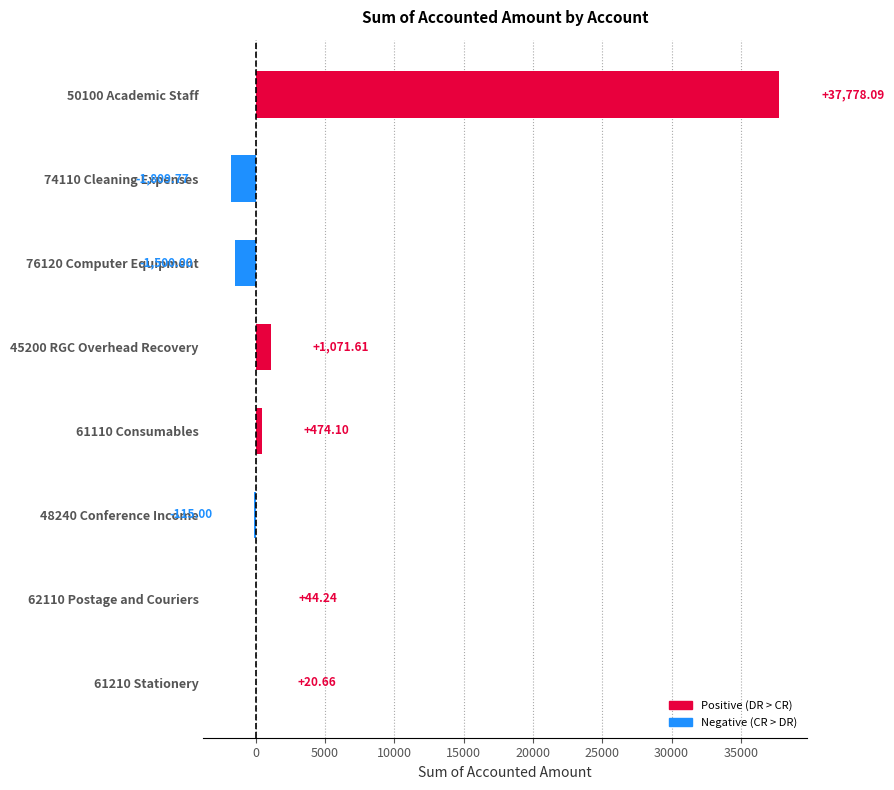

Which has a higher value, 48240 Conference Income or 74110 Cleaning Expenses?

48240 Conference Income